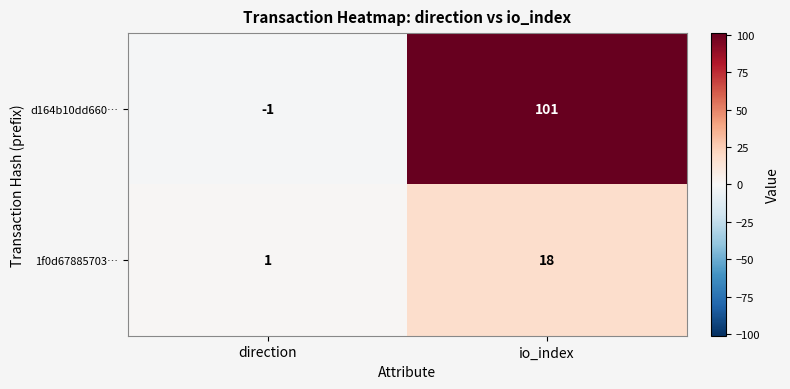

At which label is d164b10dd660… closest to 50?

direction